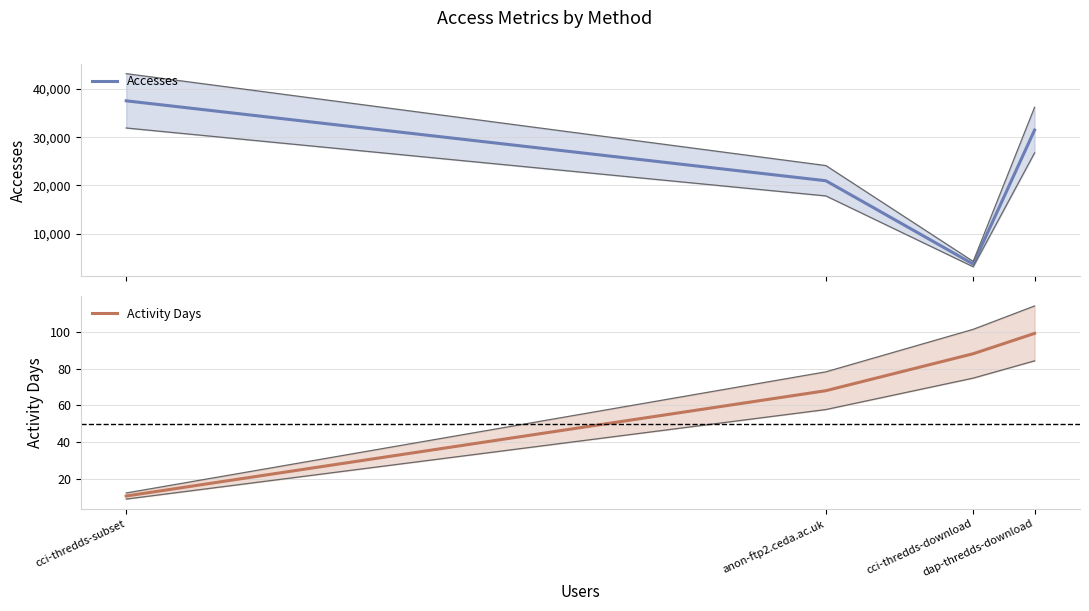

What are all the series names shown in the legend?

Accesses, Activity Days